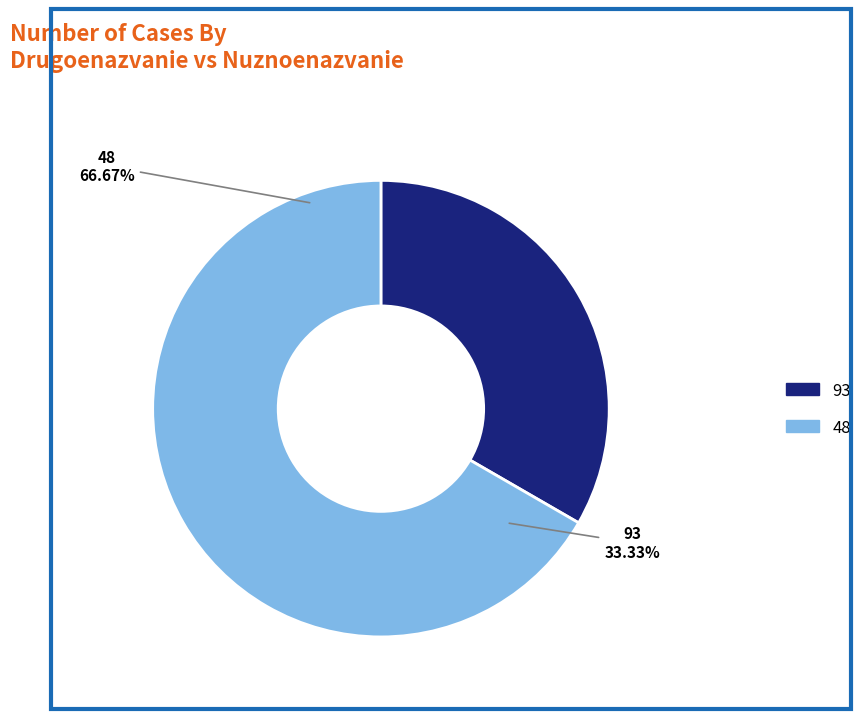

Approximately how many times larger is the value at 48 compared to 93?

2.0